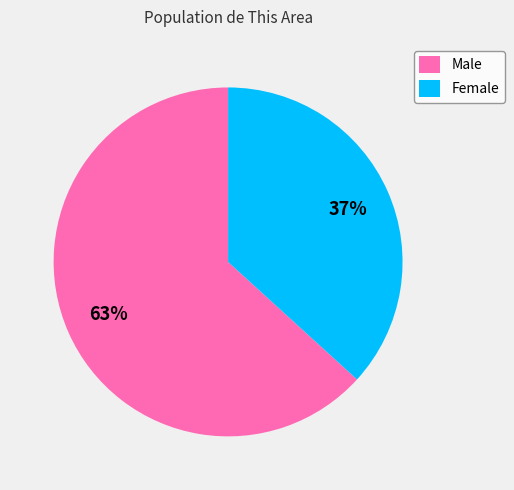

What percentage is the Male slice, to the nearest percent?

63%